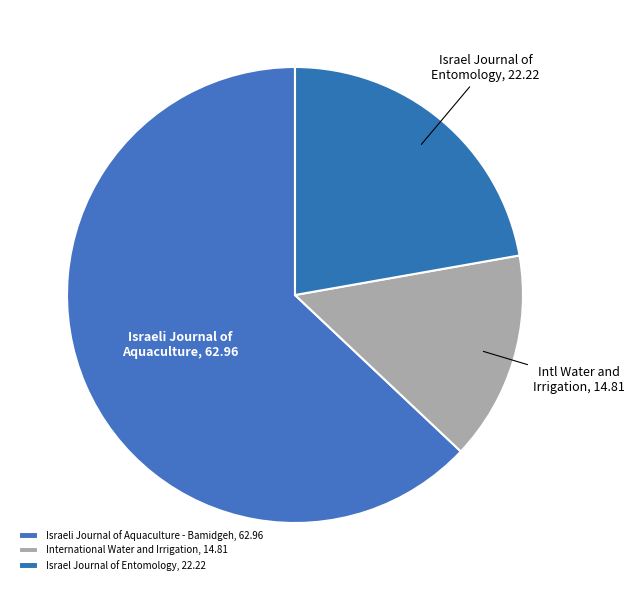

What percentage is NOT represented by Israeli Journal of Aquaculture - Bamidgeh?

37.0%